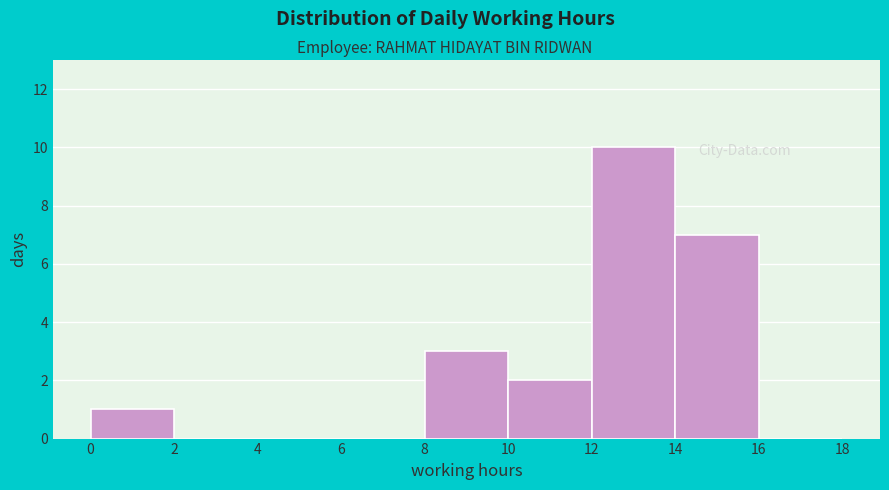

Reading left to right, list every bar in this chart as the range it spans on the x-axis followed by its height. The values are not printed on the chart, so give them approximately, as read against the axis.

0 to 2: 1
2 to 4: 0
4 to 6: 0
6 to 8: 0
8 to 10: 3
10 to 12: 2
12 to 14: 10
14 to 16: 7
16 to 18: 0